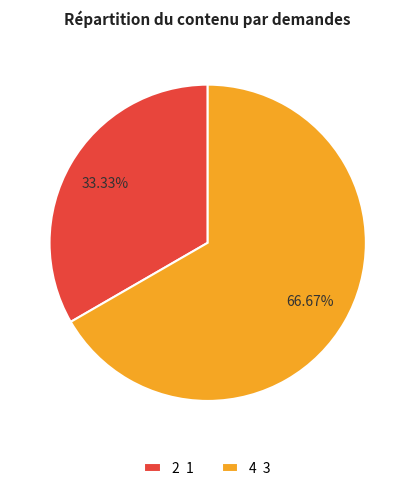

Does 4 3 represent more than half of the total?

Yes